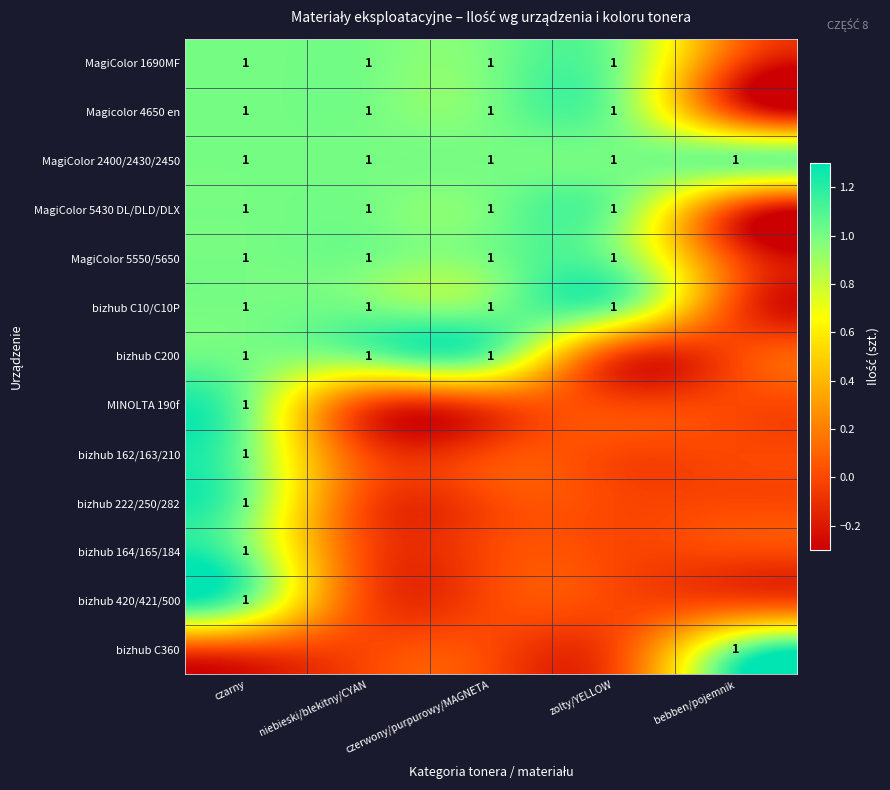

True or false: bizhub 222/250/282 has a value of 2 at czarny.

False